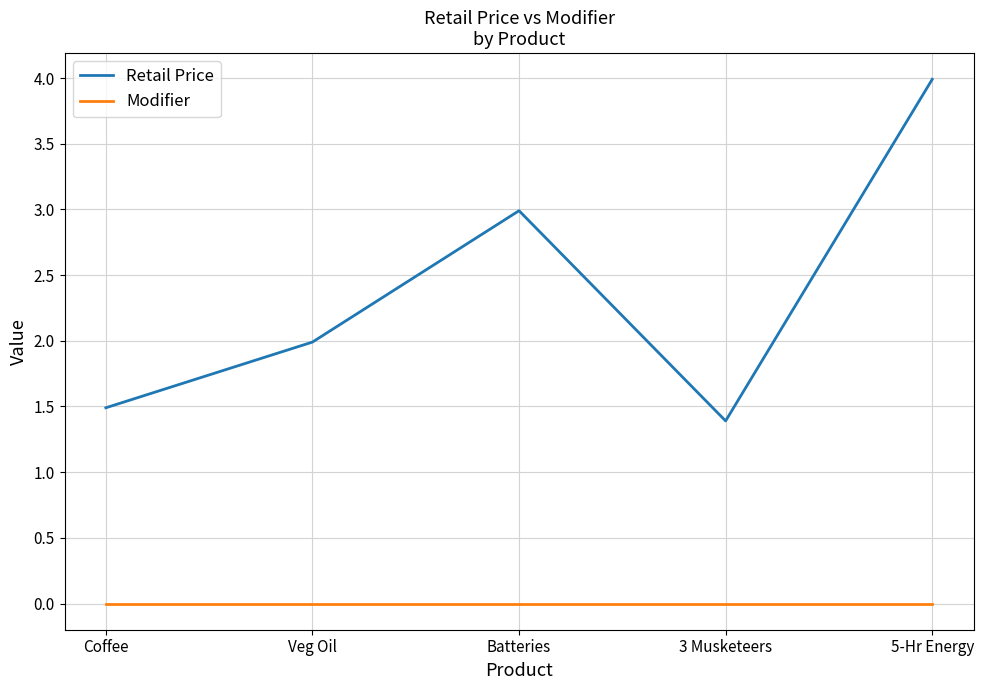

Does the chart display data point markers on the line(s)?

No